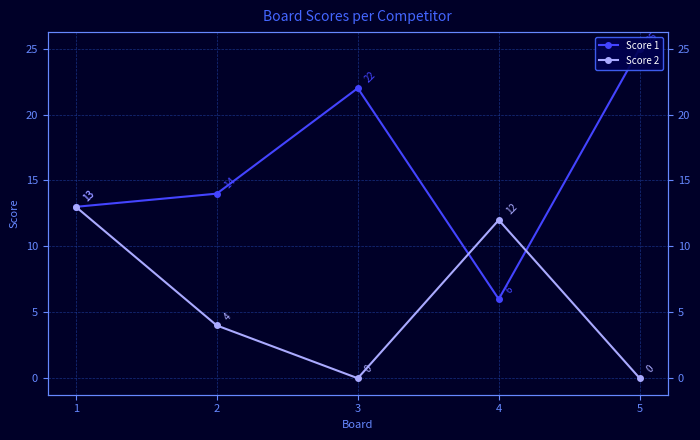

At which category does Score 2 reach its first local peak?

4